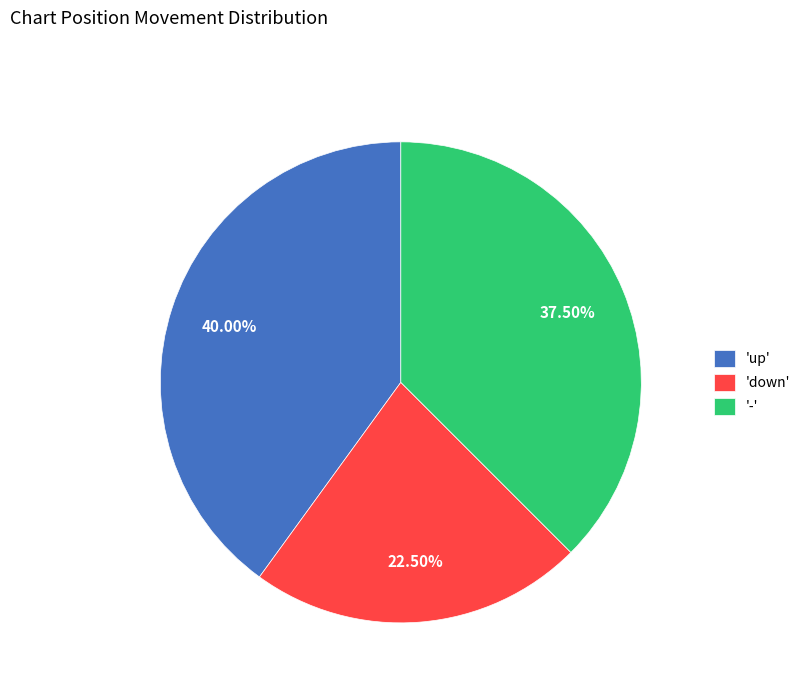

Combined, do '-' and 'up' account for over 50%?

Yes